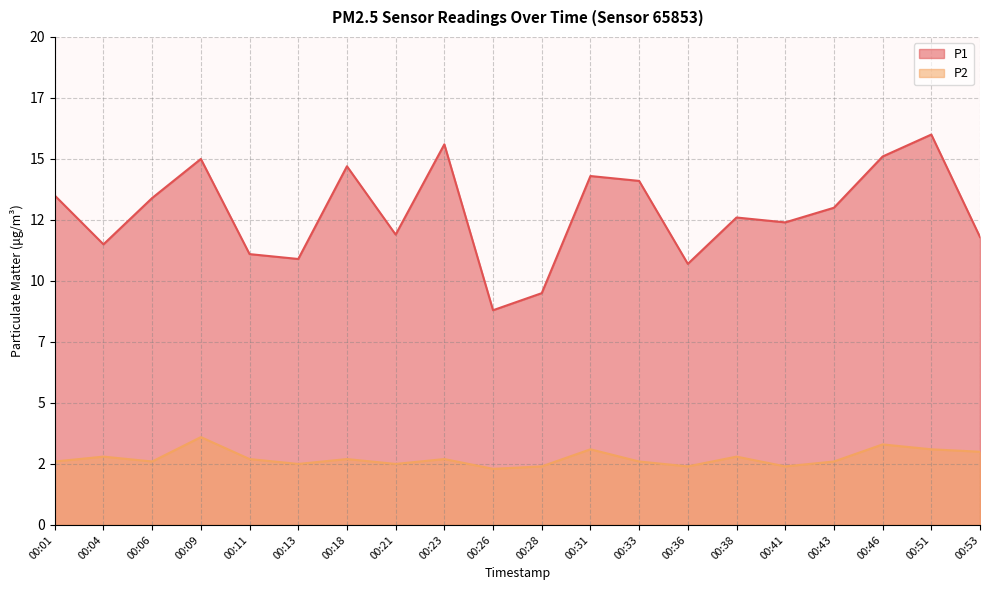

True or false: P1 and P2 cross at least once.

False